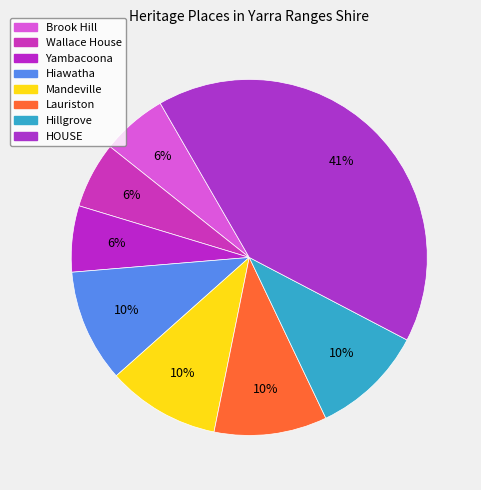

Which slice is the smallest?

Brook Hill